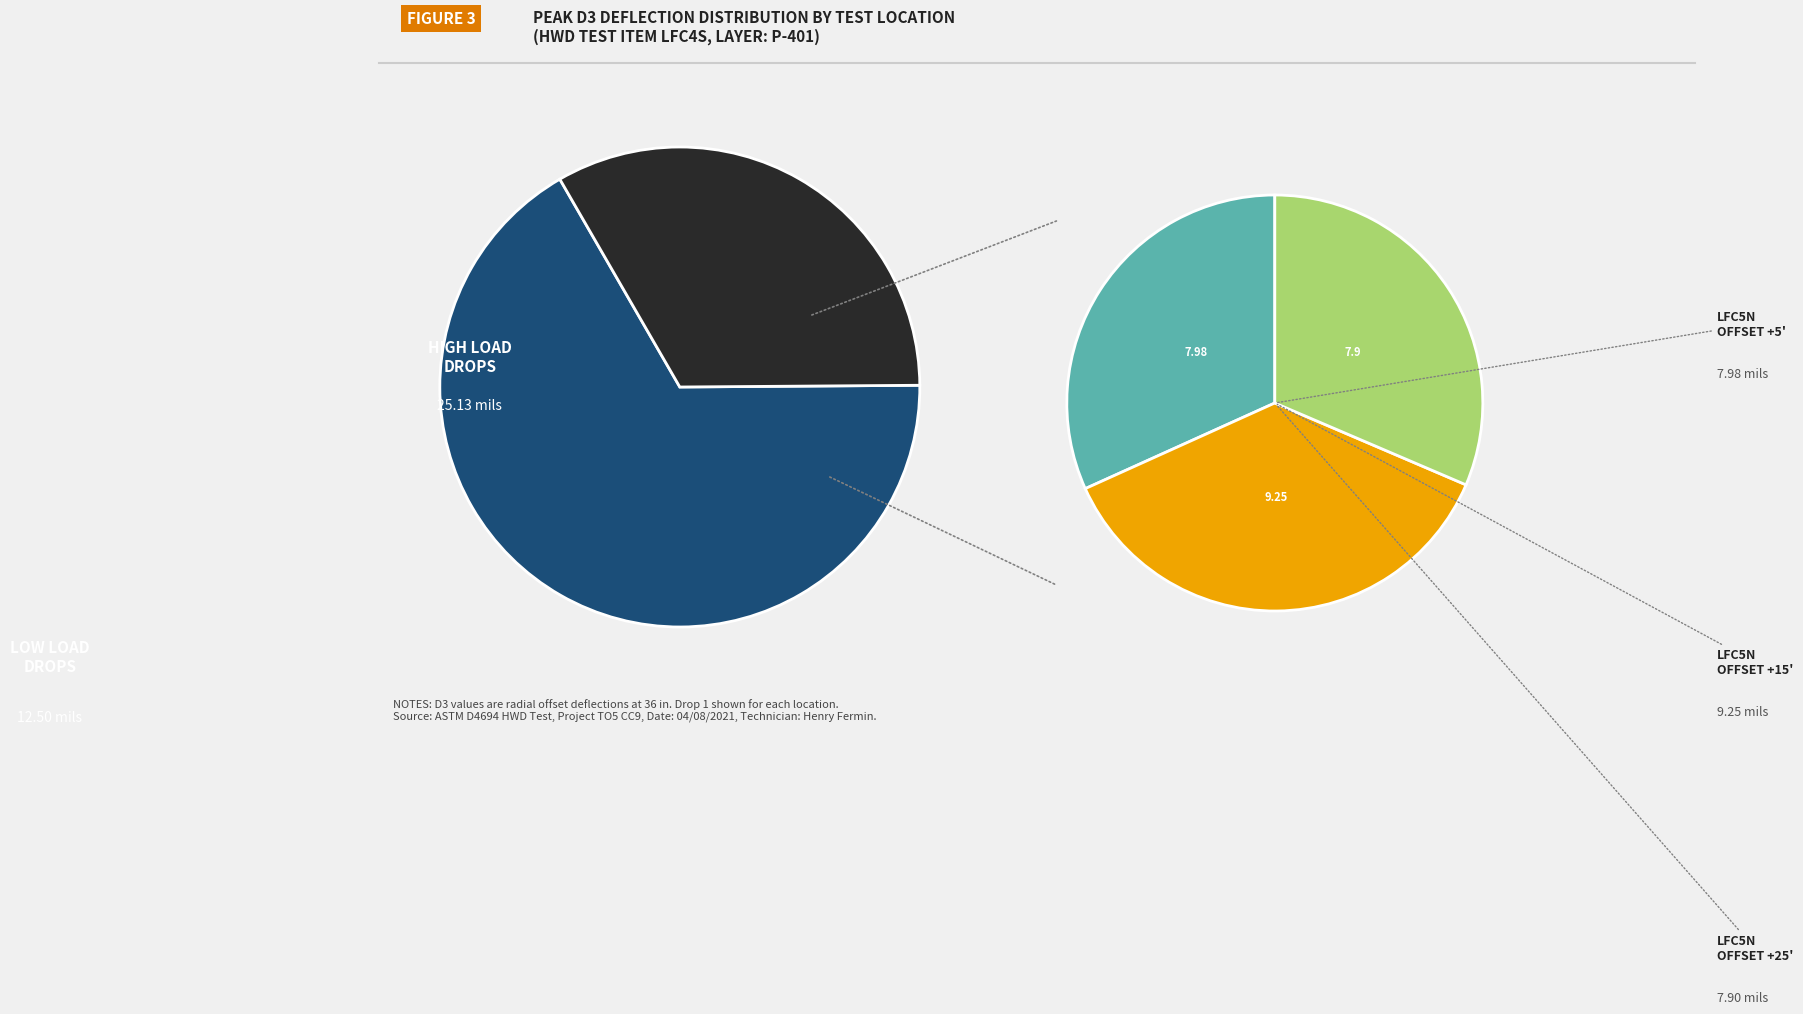

Does 0 represent more than half of the total?

No